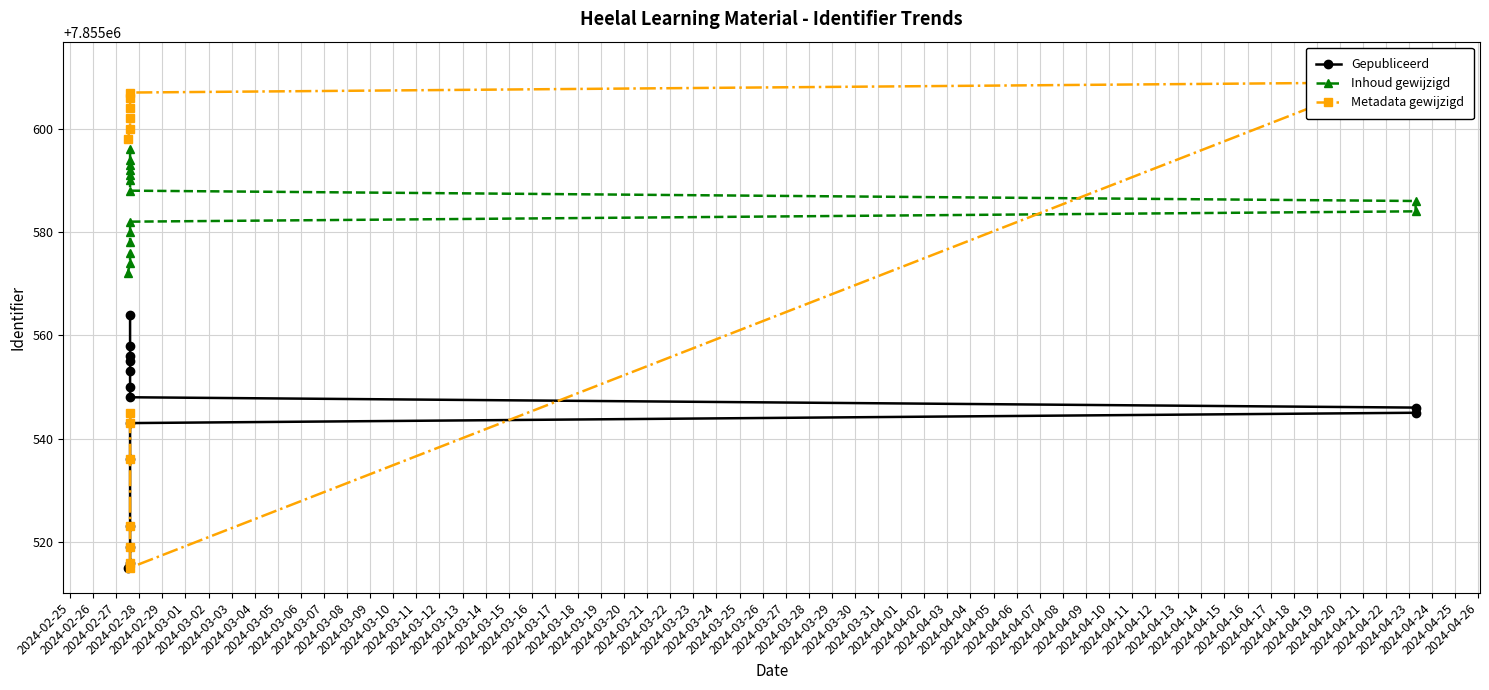

True or false: Gepubliceerd has a value of 11736883 at 2024-02-25.

False